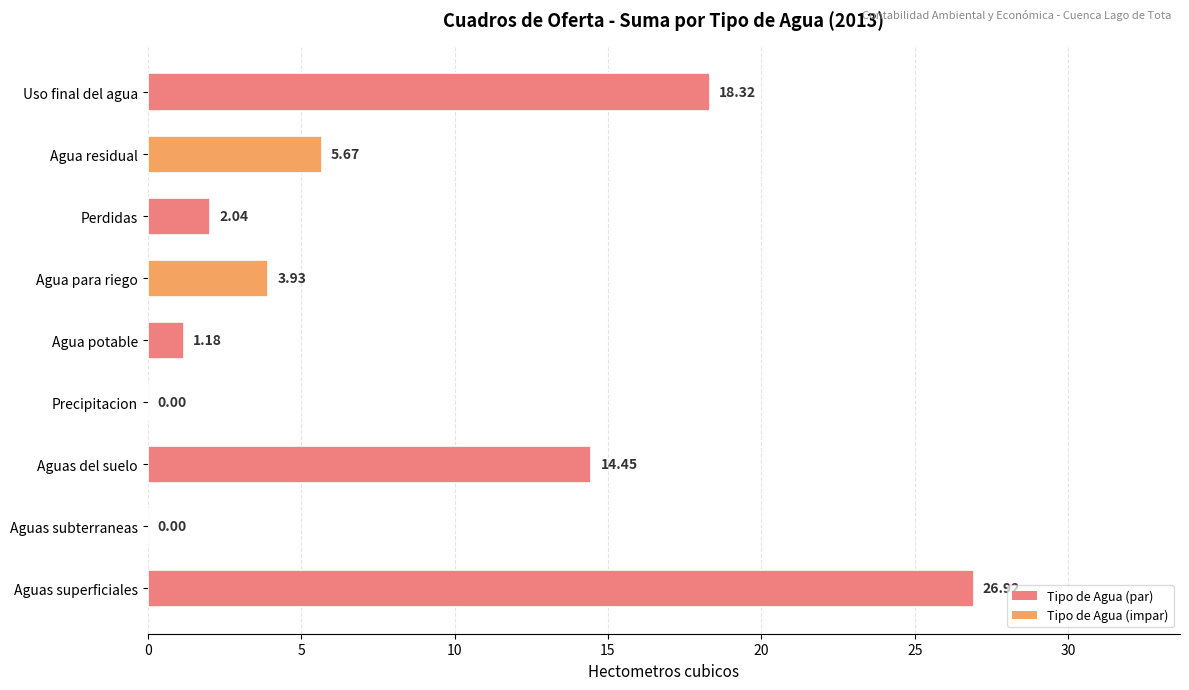

What is the sum of all values?

72.5